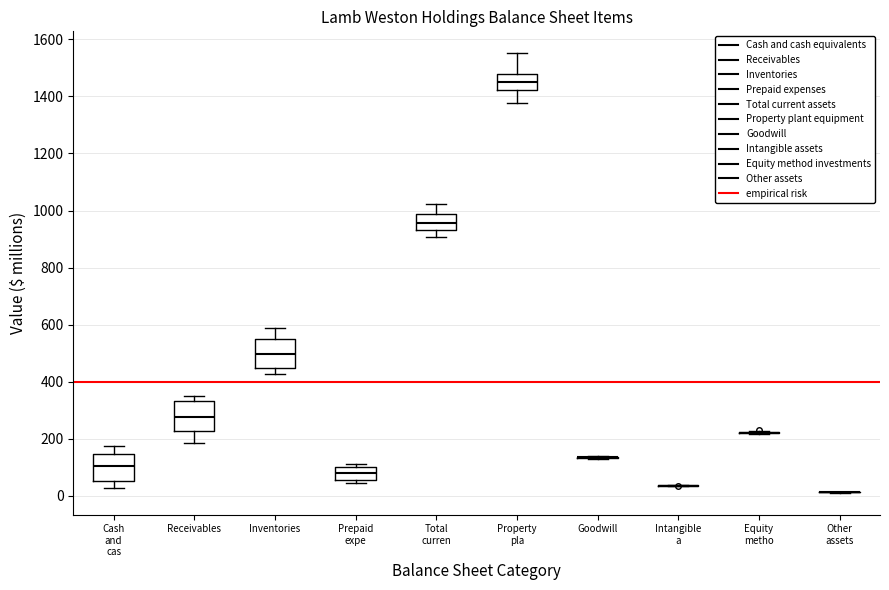

Where is the lower edge of the box for Total curren on the y-axis? The values are not printed on the chart, so give them approximately, as read against the axis.

940